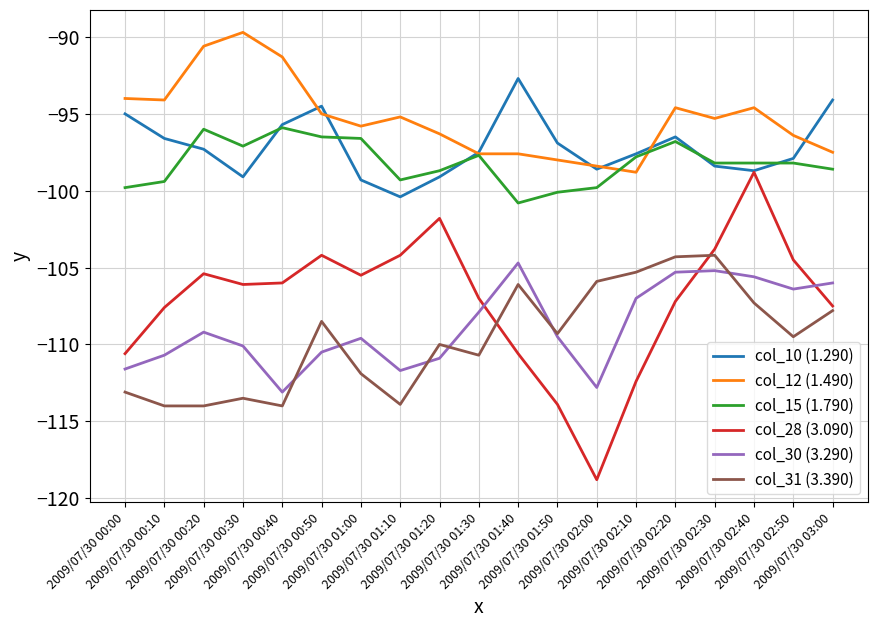

Which series has the largest range (max minus min)?

col_28 (3.090)